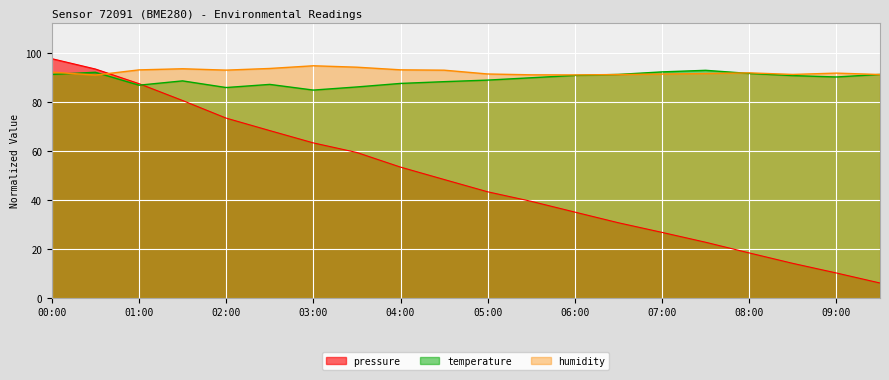

At how many categories does at least one series exceed 39?

20